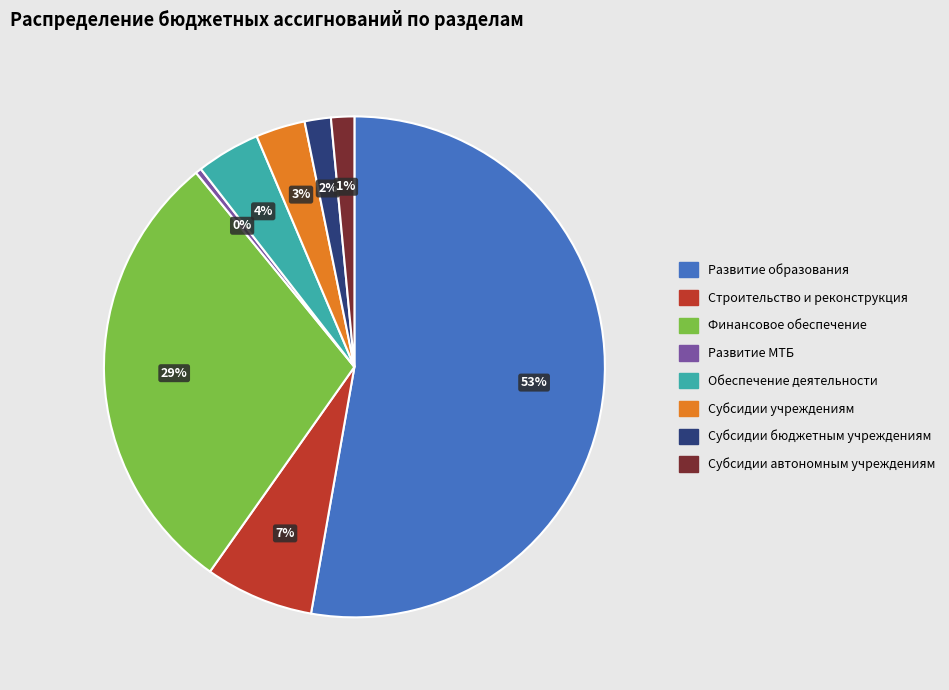

Which category has the biggest portion of the pie?

Развитие образования